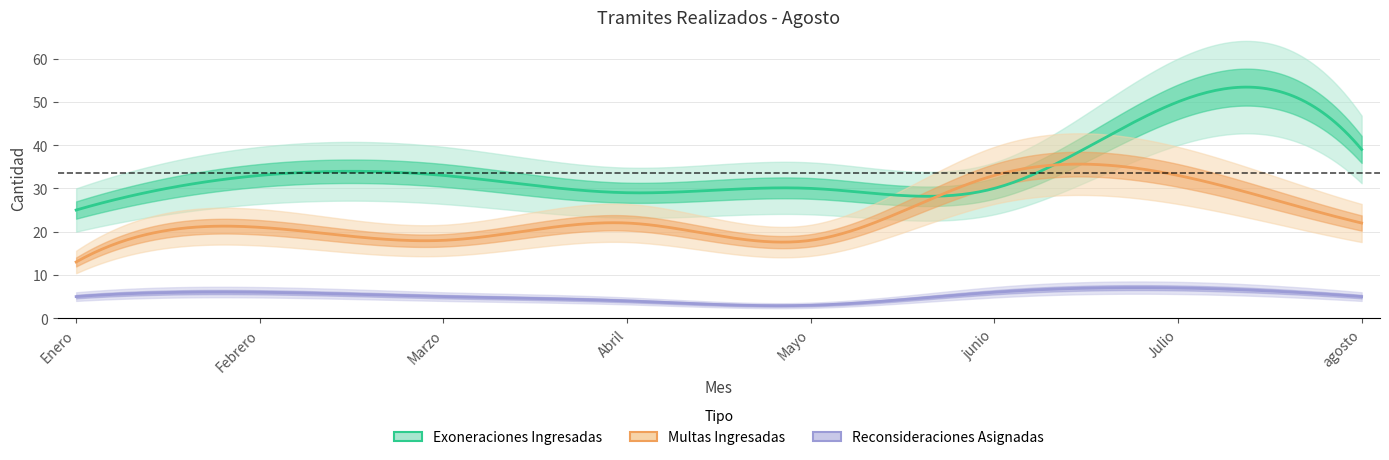

Count the Multas Ingresadas values in the range 18 to 33.

7